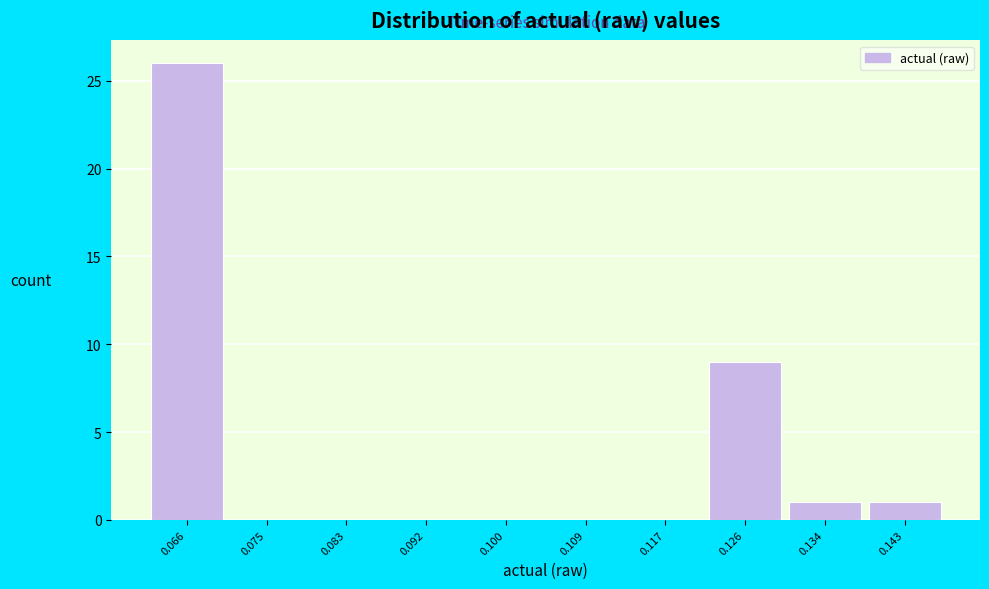

Reading right to left, what are all the values shown in this chart?

0.143=1	0.134=1	0.126=9	0.117=0	0.109=0	0.100=0	0.092=0	0.083=0	0.075=0	0.066=26